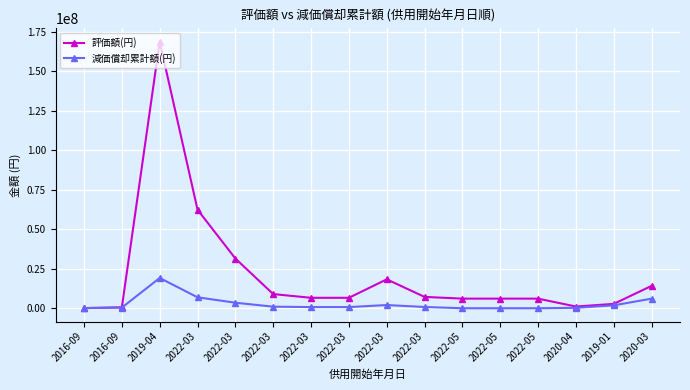

What are all the series names shown in the legend?

評価額(円), 減価償却累計額(円)